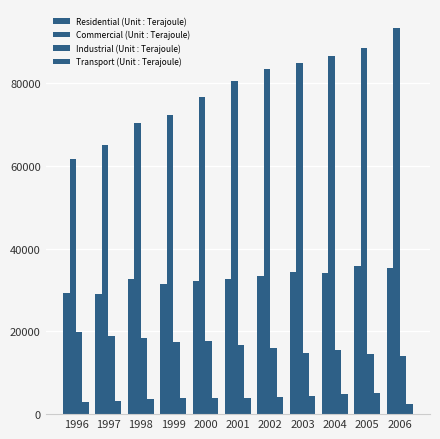

How many groups of bars are there?

11